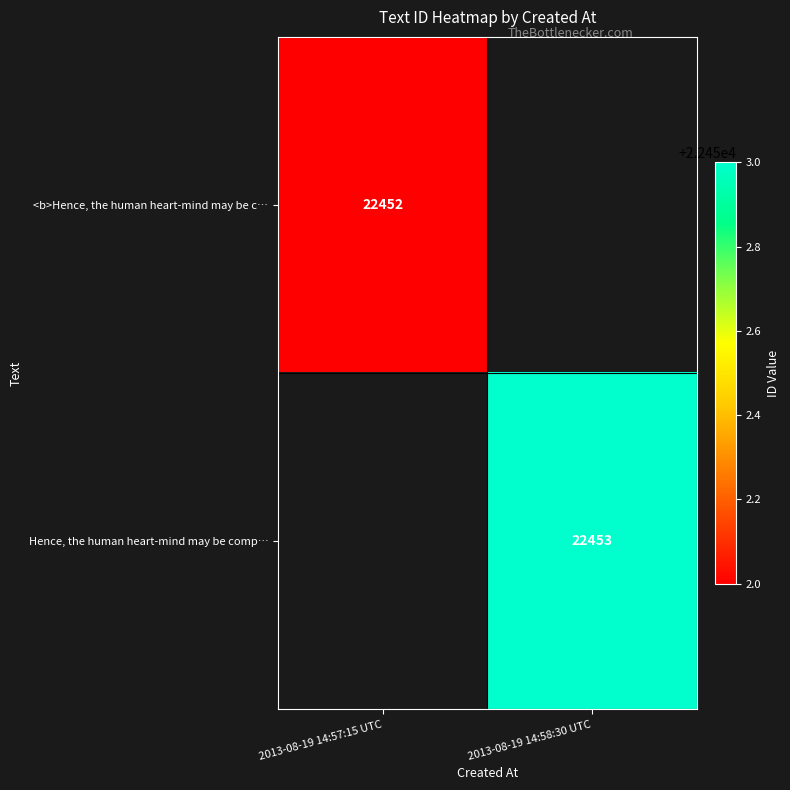

The Hence, the human heart-mind may be comp… series shows 15450 at 2013-08-19 14:58:30 UTC. True or false?

False